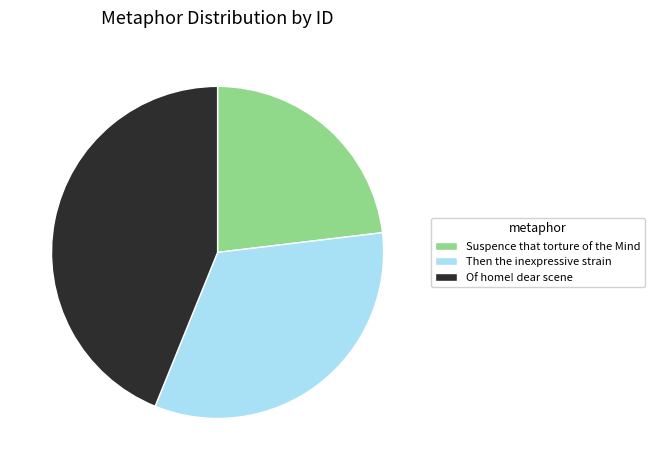

Does Then the inexpressive strain account for over 50% of the chart?

No